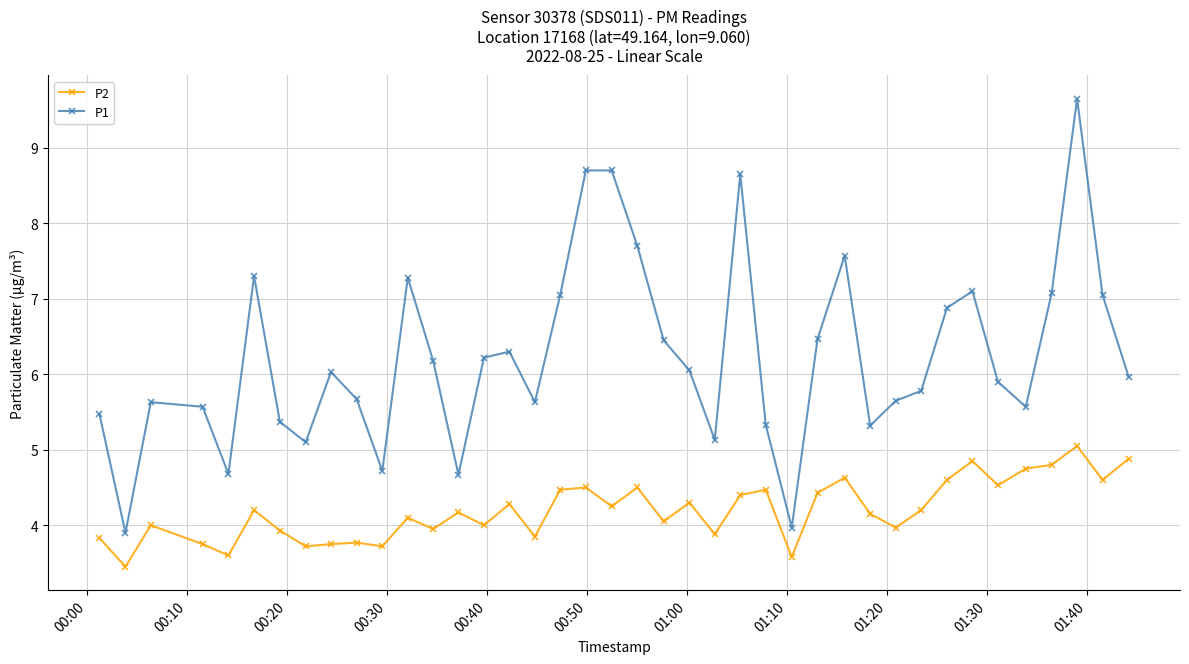

What are all the series names shown in the legend?

P2, P1